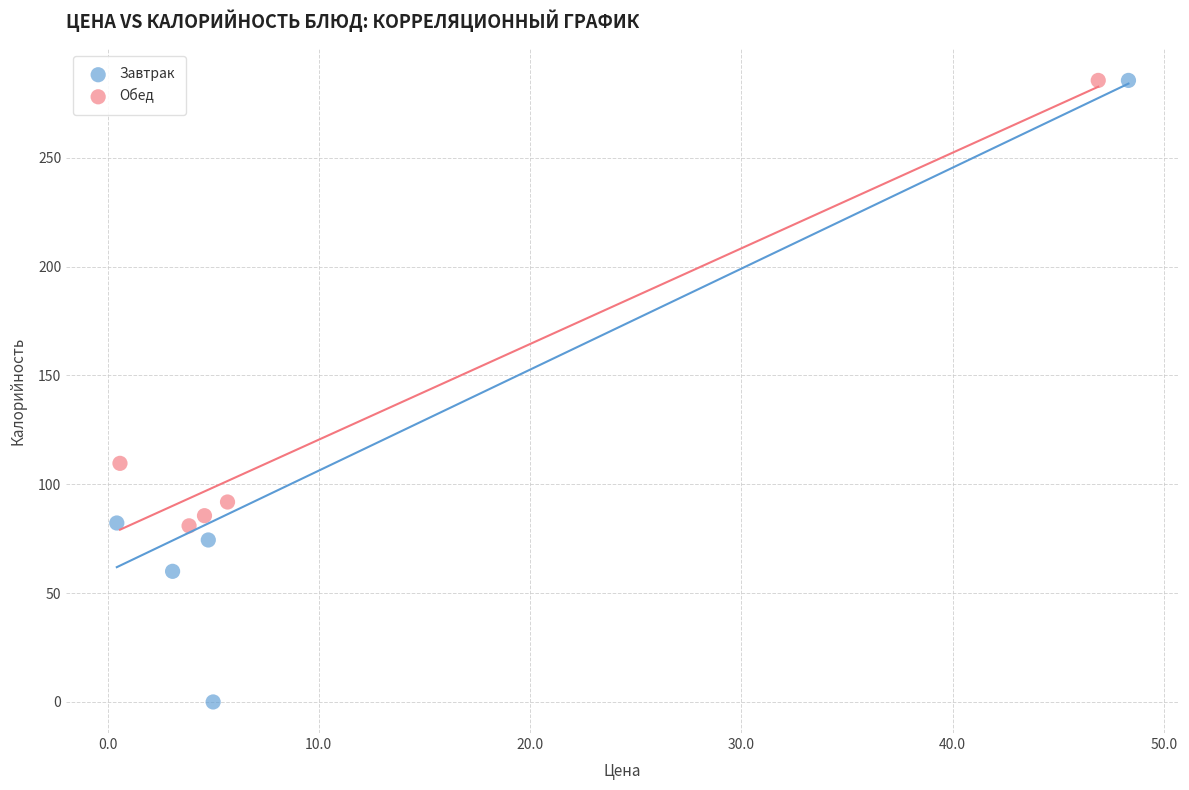

Which series reaches the minimum Y coordinate?

Завтрак